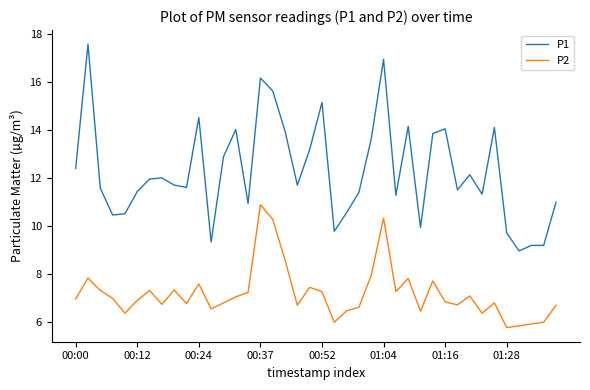

Which series has the largest total across all categories?

P1